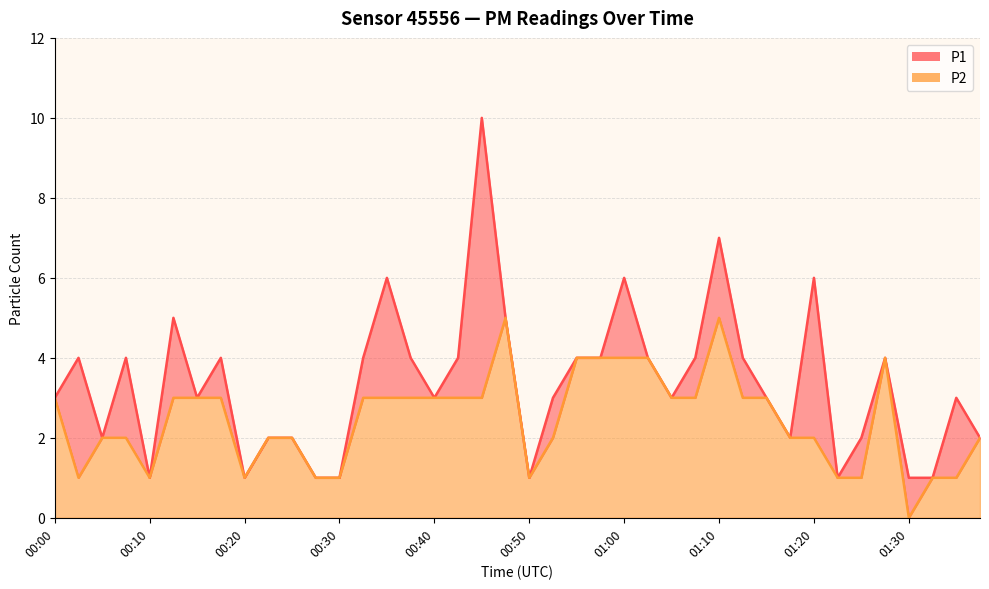

What position from the right is 00:05?

38